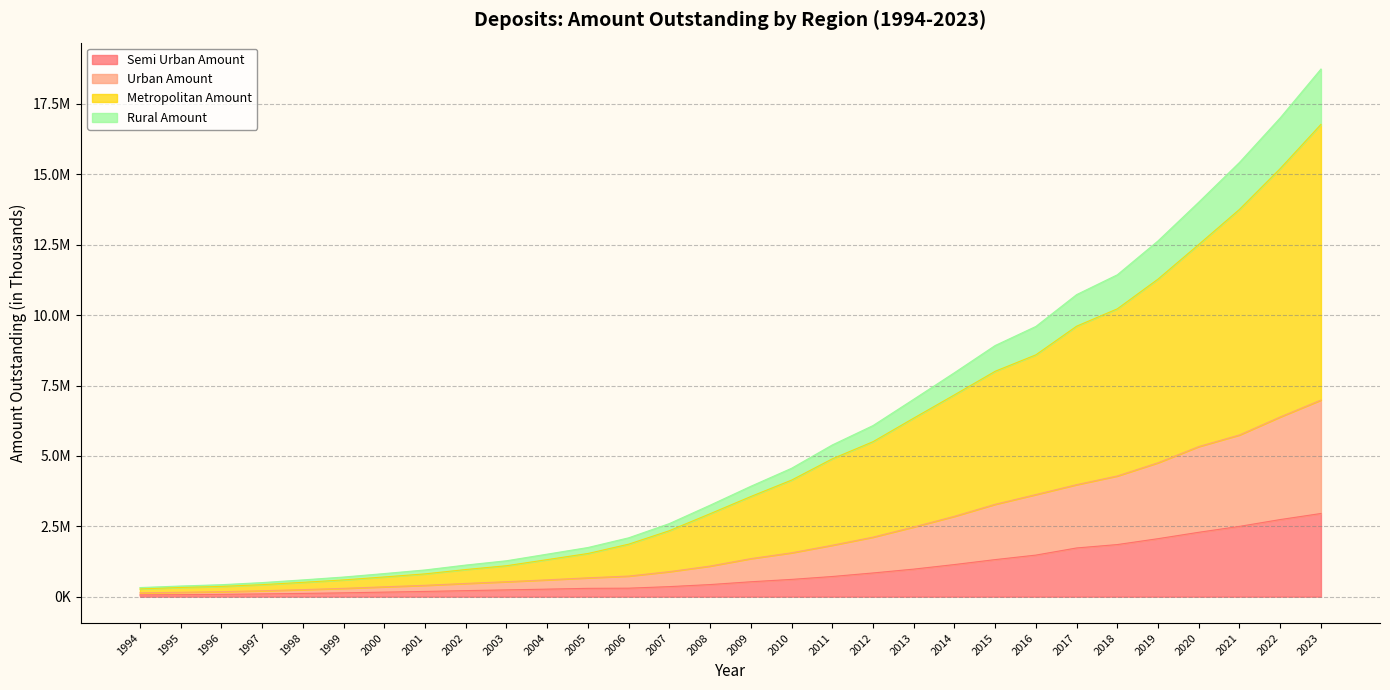

Does the chart display data point markers on the line(s)?

No